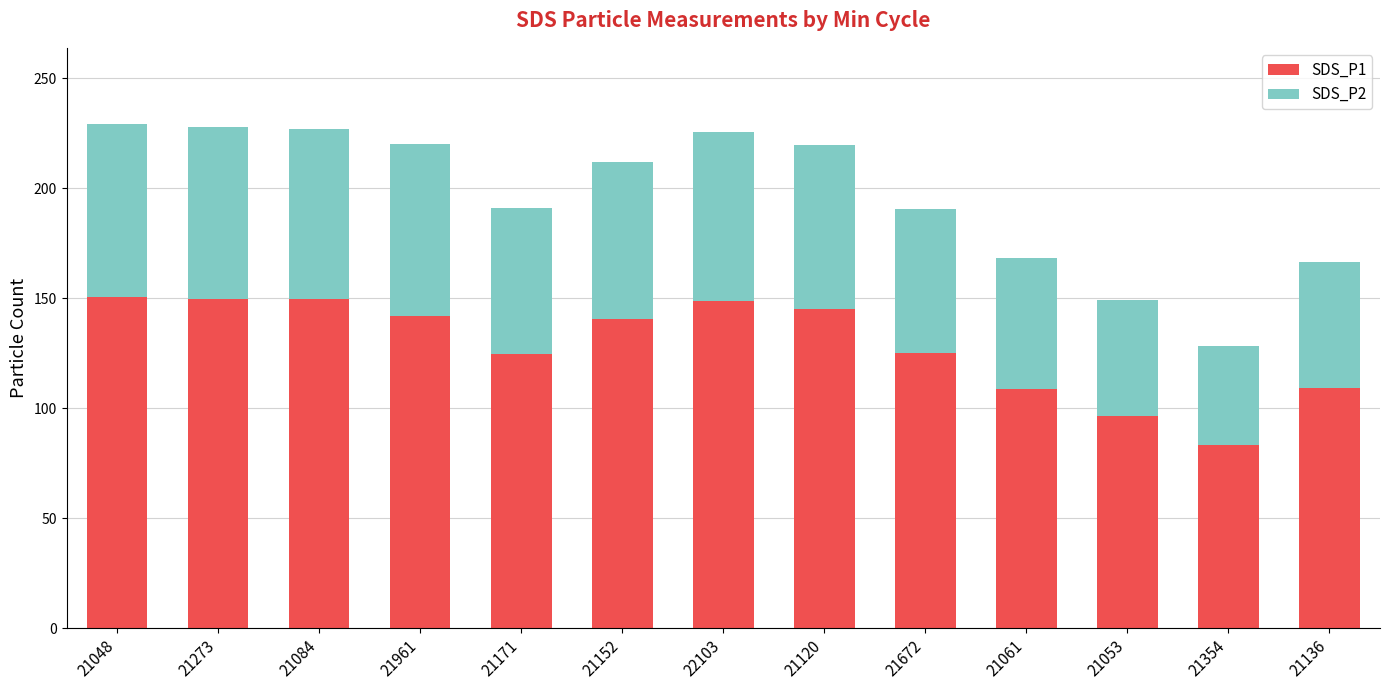

At which label does SDS_P1 reach its minimum?

21354